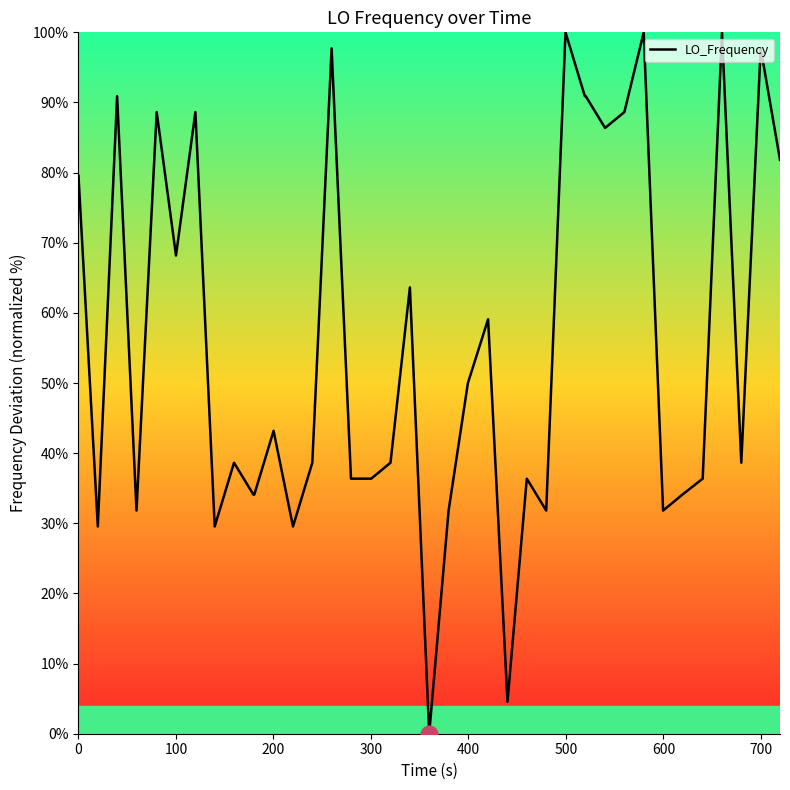

What is the difference between the maximum and minimum values?

100.0